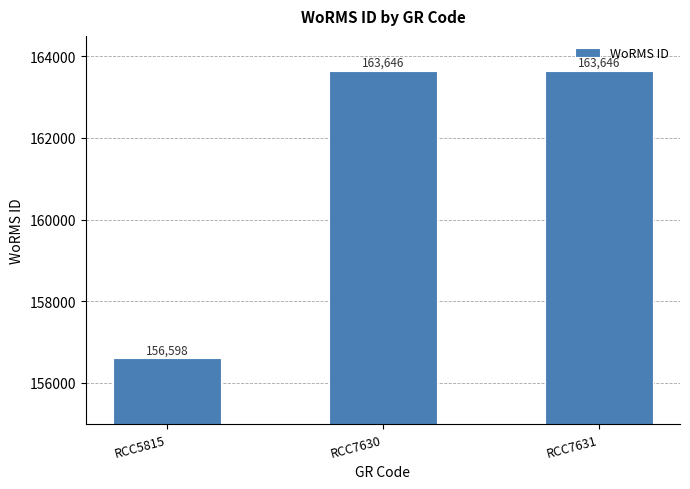

Count the values in the range 156598 to 163646.

3